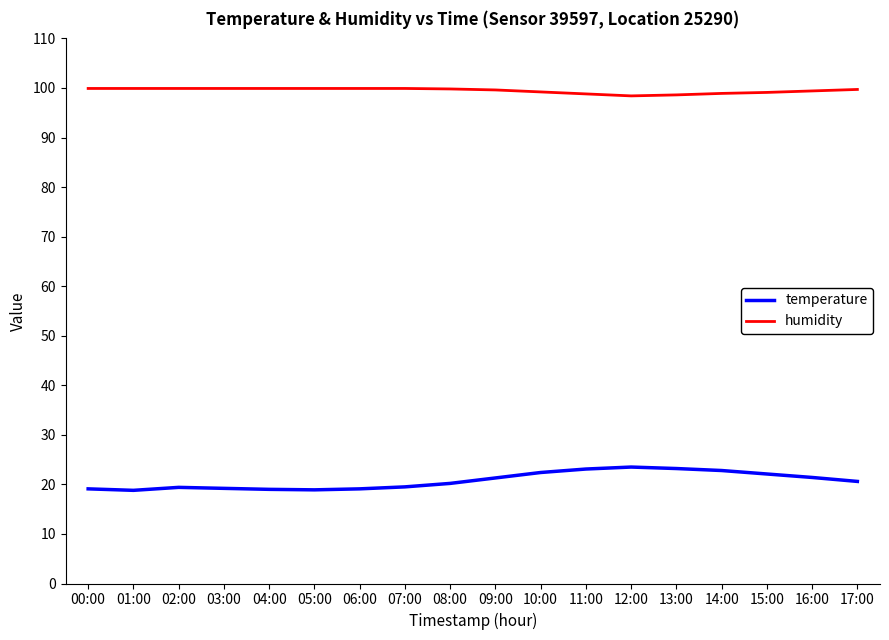

What is the total value across all series at 02:00?

119.3